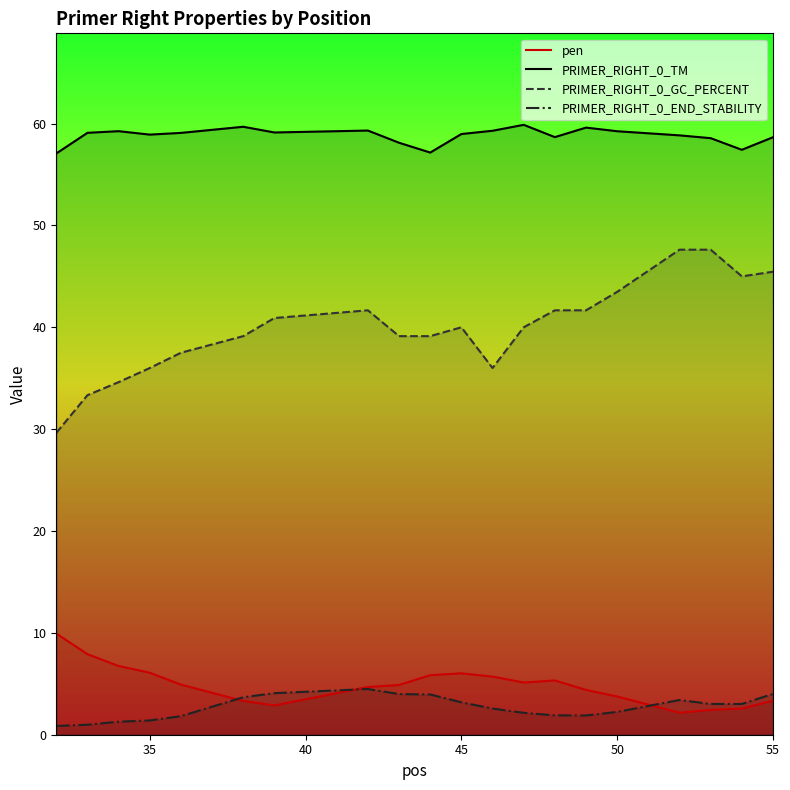

What is the difference between the maximum and second lowest values in the PRIMER_RIGHT_0_END_STABILITY series?

3.5